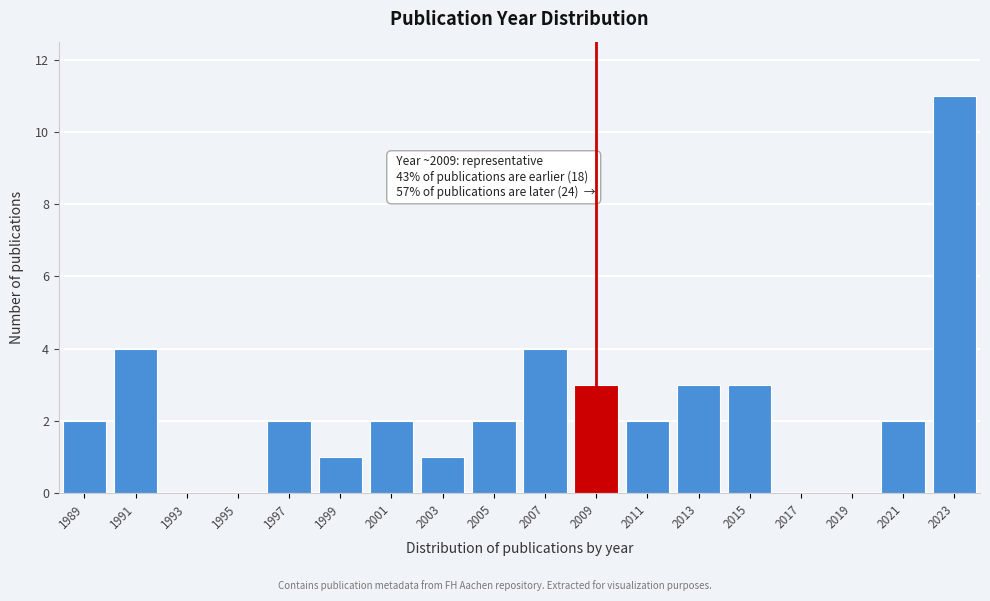

Reading left to right, transcribe all the data shown in this chart.

1989=2	1991=4	1993=0	1995=0	1997=2	1999=1	2001=2	2003=1	2005=2	2007=4	2009=3	2011=2	2013=3	2015=3	2017=0	2019=0	2021=2	2023=11